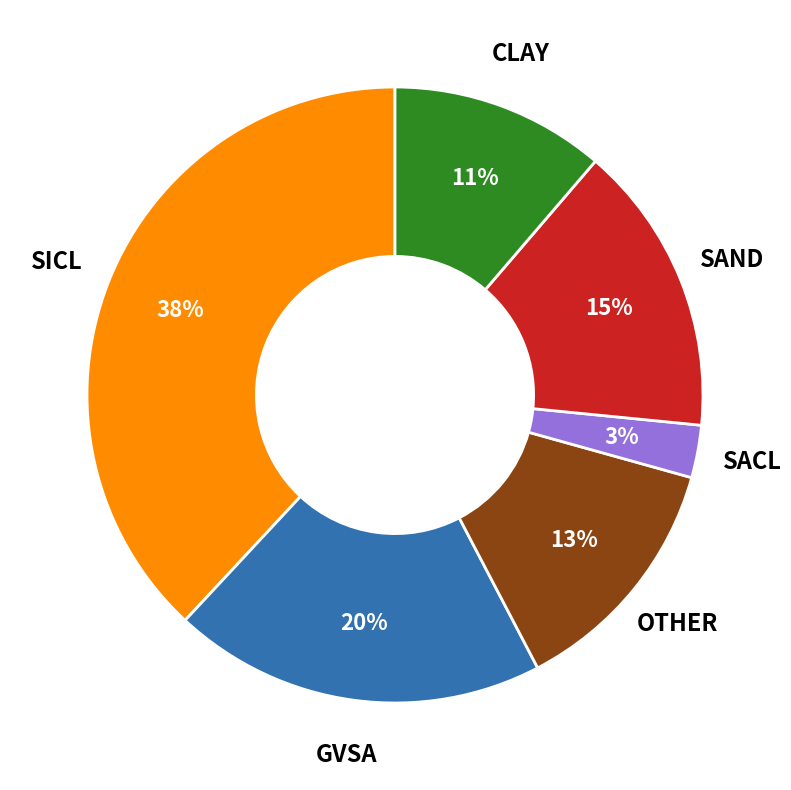

Is there any slice that represents more than half of the pie?

No